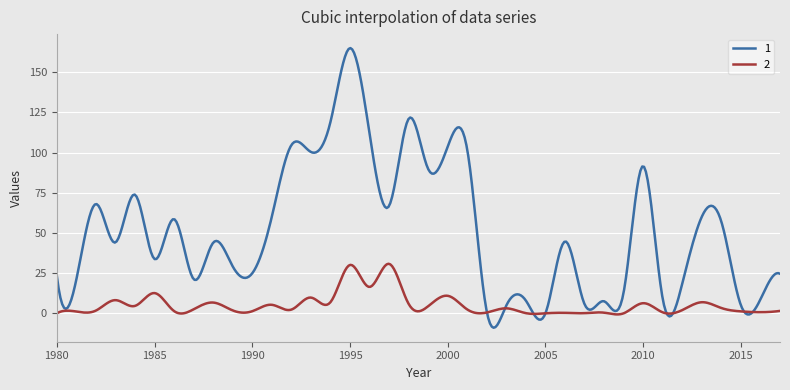

List the series in order of their overall mean, highest first.

1, 2